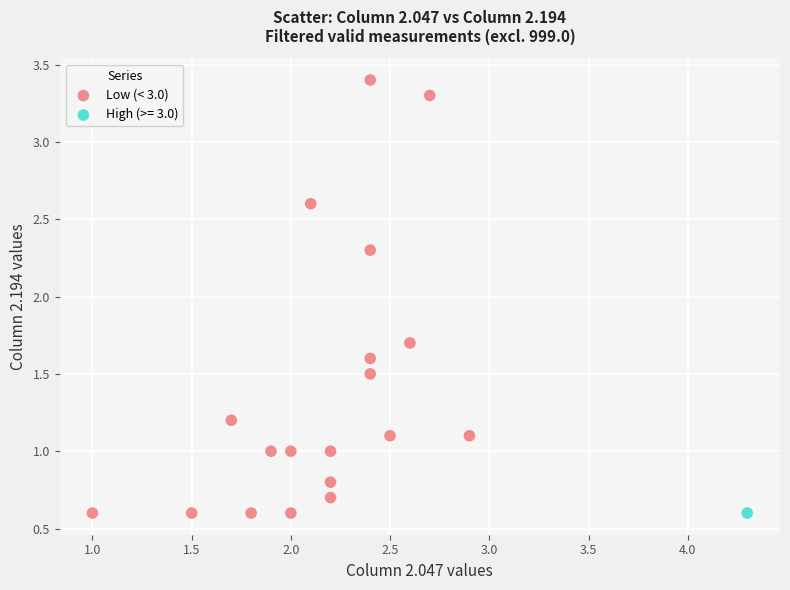

What are all the series names shown in the legend?

Low (< 3.0), High (>= 3.0)